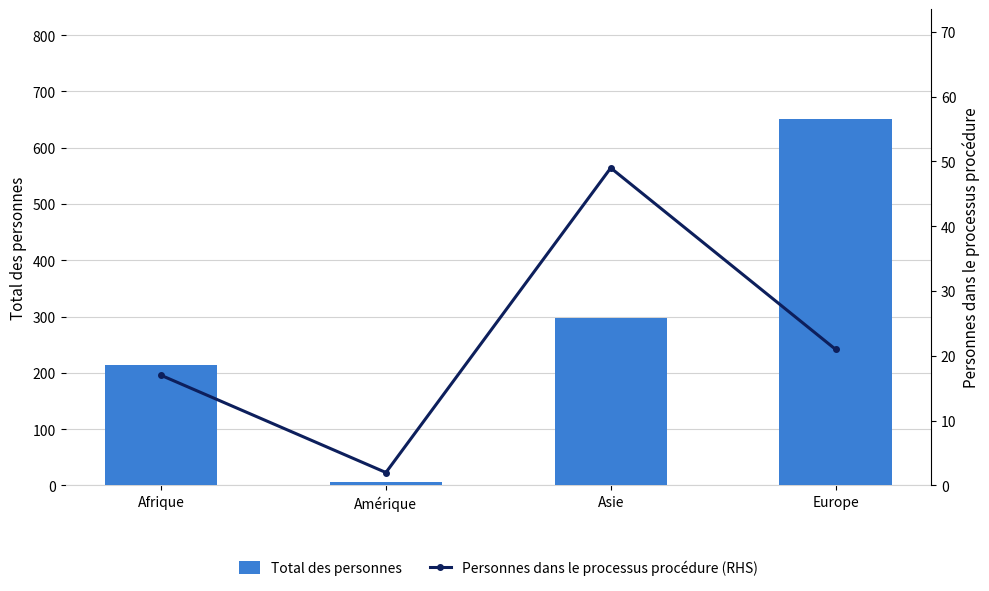

Are the bars grouped side by side (vs. stacked)?

Yes